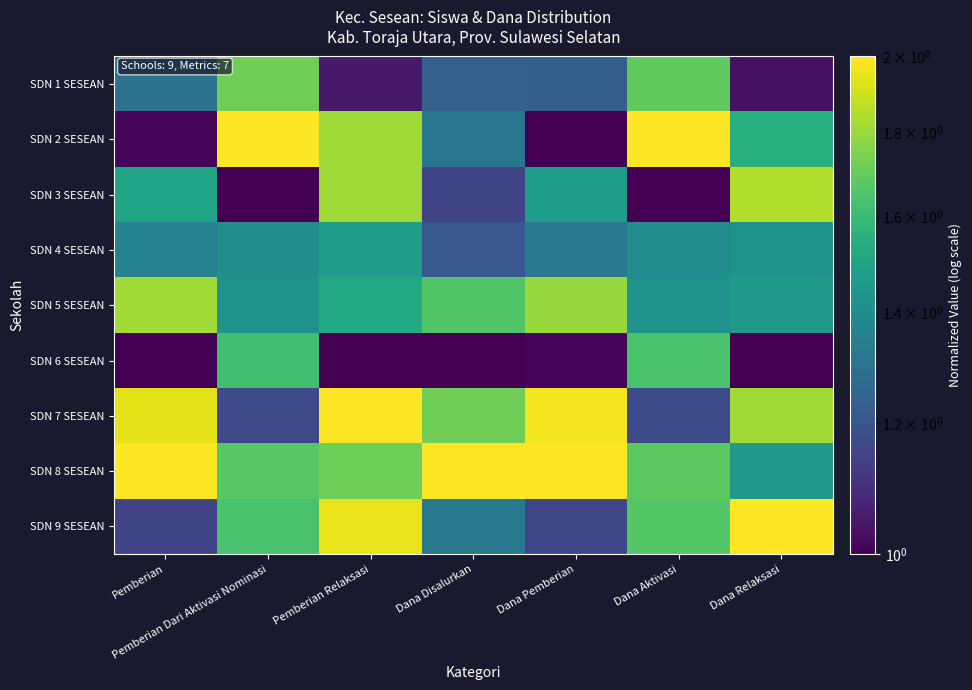

Reading left to right, what are all the values shown in this chart?

SDN 1 SESEAN: Pemberian=1.3	Pemberian Dari Aktivasi Nominasi=1.7	Pemberian Relaksasi=1.0	Dana Disalurkan=1.2	Dana Pemberian=1.2	Dana Aktivasi=1.7	Dana Relaksasi=1.0
SDN 2 SESEAN: Pemberian=1.0	Pemberian Dari Aktivasi Nominasi=2.0	Pemberian Relaksasi=1.8	Dana Disalurkan=1.3	Dana Pemberian=1.0	Dana Aktivasi=2.0	Dana Relaksasi=1.5
SDN 3 SESEAN: Pemberian=1.5	Pemberian Dari Aktivasi Nominasi=1.0	Pemberian Relaksasi=1.8	Dana Disalurkan=1.2	Dana Pemberian=1.5	Dana Aktivasi=1.0	Dana Relaksasi=1.8
SDN 4 SESEAN: Pemberian=1.4	Pemberian Dari Aktivasi Nominasi=1.4	Pemberian Relaksasi=1.5	Dana Disalurkan=1.2	Dana Pemberian=1.3	Dana Aktivasi=1.4	Dana Relaksasi=1.4
SDN 5 SESEAN: Pemberian=1.8	Pemberian Dari Aktivasi Nominasi=1.4	Pemberian Relaksasi=1.5	Dana Disalurkan=1.7	Dana Pemberian=1.8	Dana Aktivasi=1.4	Dana Relaksasi=1.5
SDN 6 SESEAN: Pemberian=1.0	Pemberian Dari Aktivasi Nominasi=1.6	Pemberian Relaksasi=1.0	Dana Disalurkan=1.0	Dana Pemberian=1.0	Dana Aktivasi=1.6	Dana Relaksasi=1.0
SDN 7 SESEAN: Pemberian=1.9	Pemberian Dari Aktivasi Nominasi=1.2	Pemberian Relaksasi=2.0	Dana Disalurkan=1.7	Dana Pemberian=2.0	Dana Aktivasi=1.2	Dana Relaksasi=1.8
SDN 8 SESEAN: Pemberian=2.0	Pemberian Dari Aktivasi Nominasi=1.7	Pemberian Relaksasi=1.7	Dana Disalurkan=2.0	Dana Pemberian=2.0	Dana Aktivasi=1.7	Dana Relaksasi=1.5
SDN 9 SESEAN: Pemberian=1.2	Pemberian Dari Aktivasi Nominasi=1.6	Pemberian Relaksasi=2.0	Dana Disalurkan=1.3	Dana Pemberian=1.2	Dana Aktivasi=1.7	Dana Relaksasi=2.0